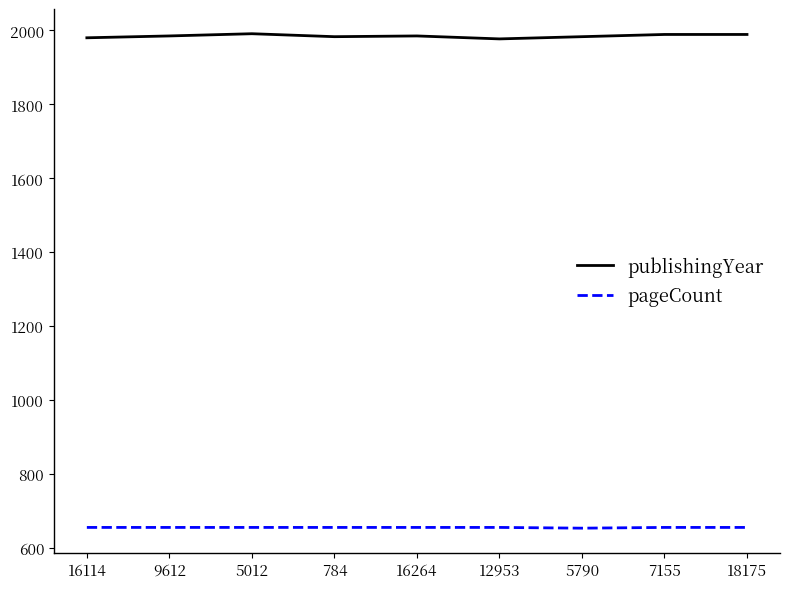

True or false: pageCount has a value of 656 at 5012.

True